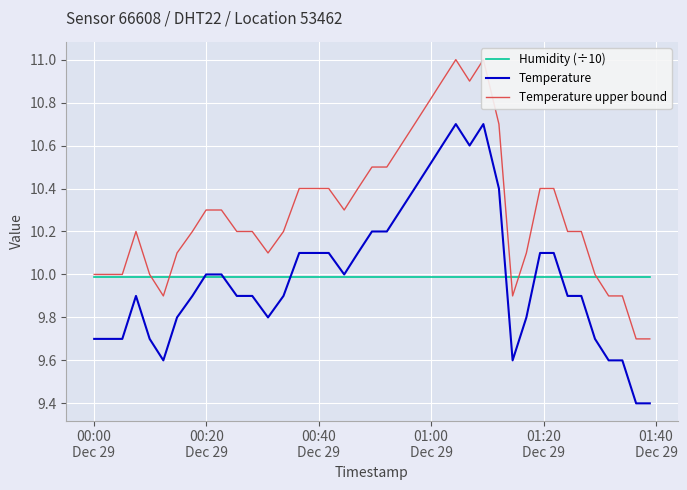

How many interior local valleys does the Temperature upper bound series have?

5